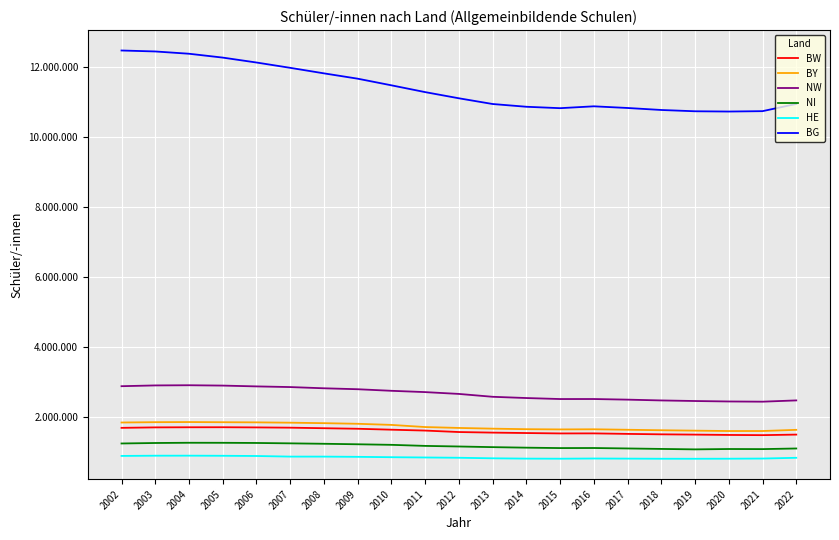

How many interior local valleys does the BY series have?

2